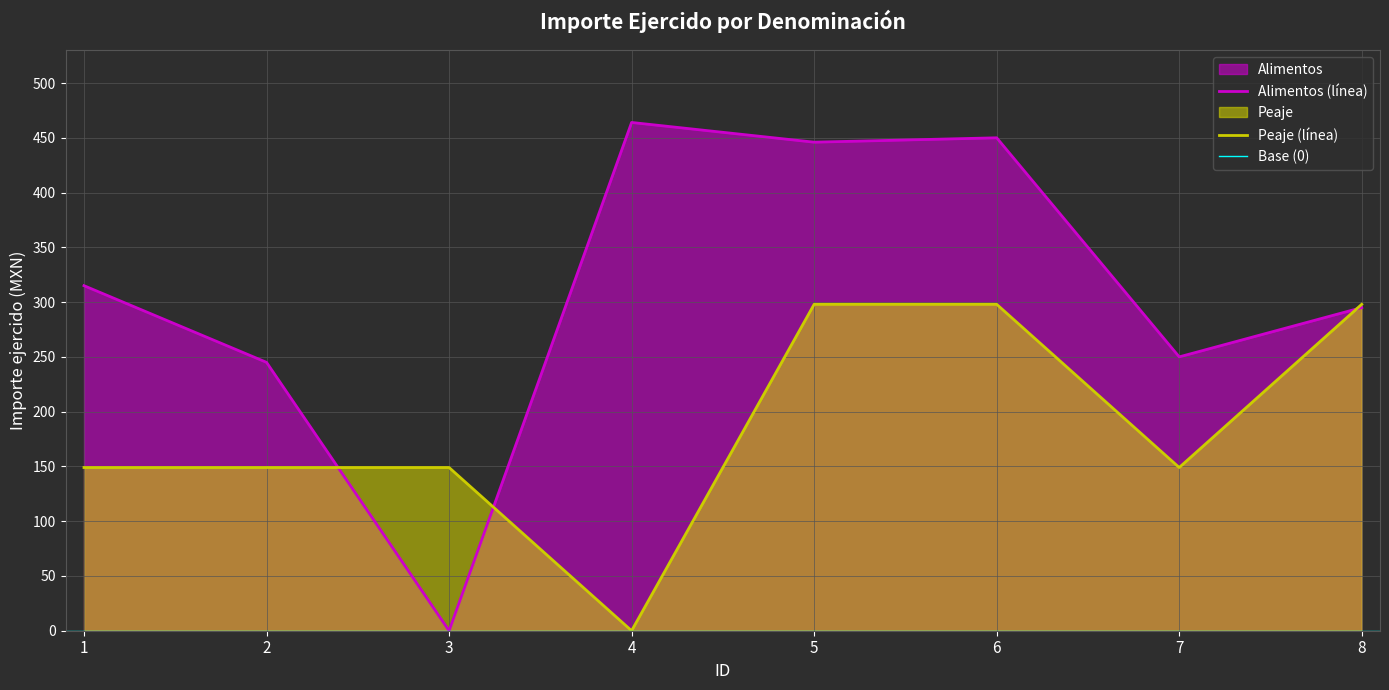

What is the average value of the Alimentos series?

308